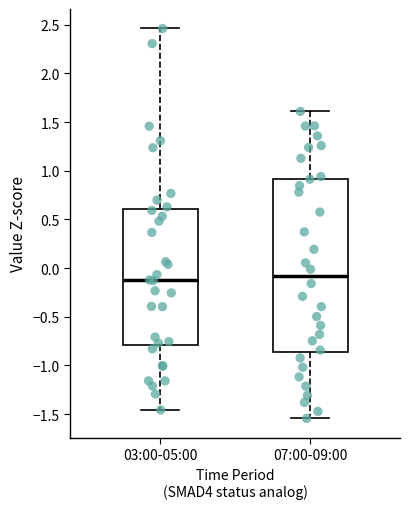

Comparing the boxes themselves (not the whiskers), which one is the tallest?

07:00-09:00